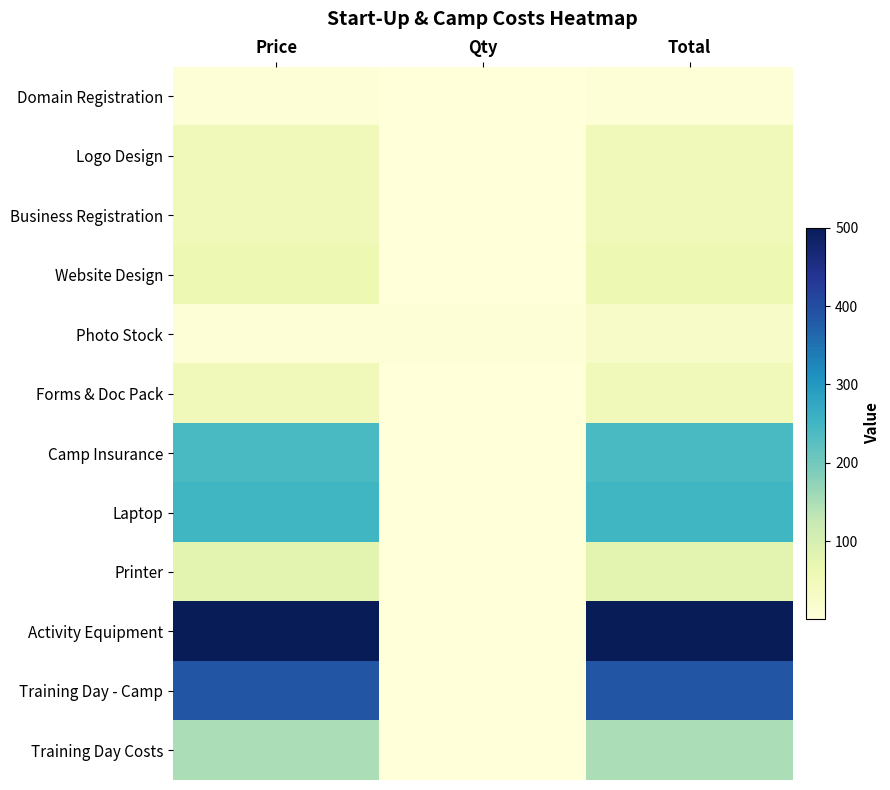

Between Price and Qty, which series saw the biggest shift?

Activity Equipment